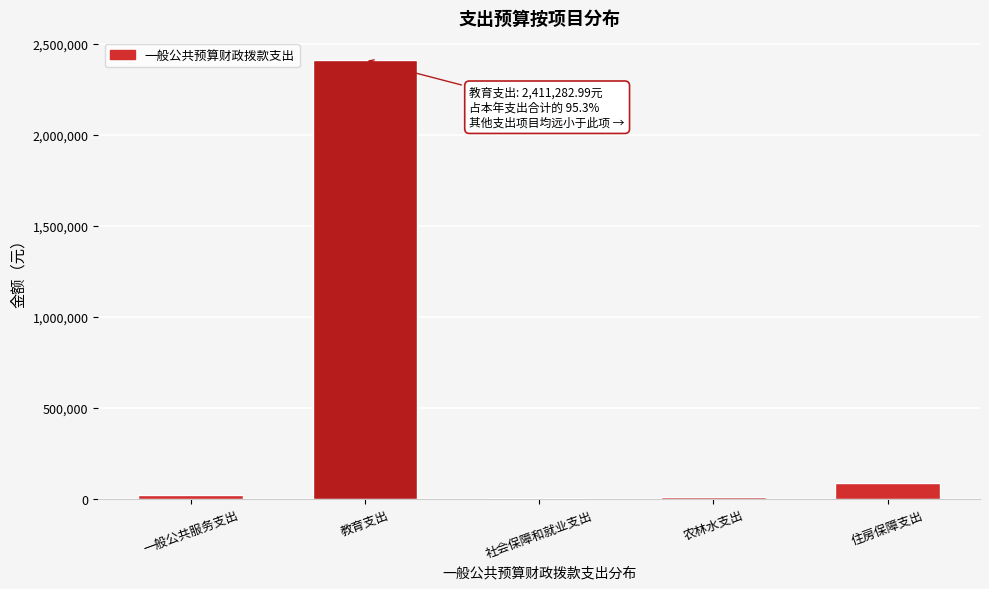

Between 农林水支出 and 教育支出, which is larger?

教育支出